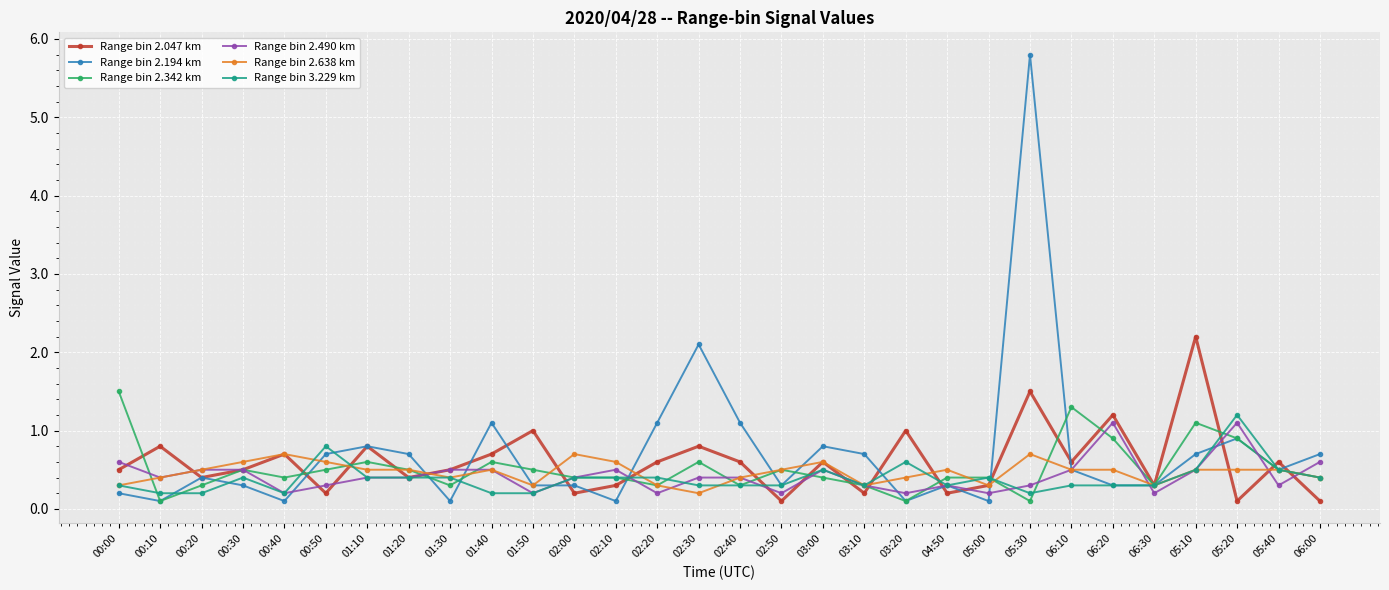

Count the Range bin 2.490 km values in the range 0 to 1.

28